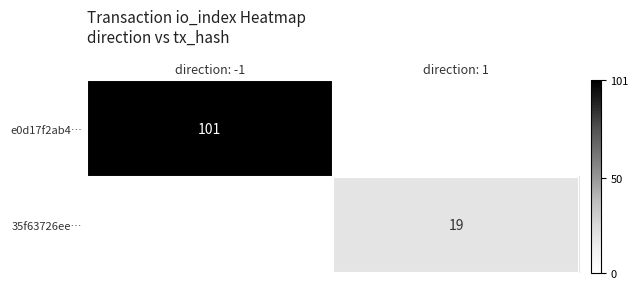

True or false: 35f63726ee… has a value of 19 at direction: 1.

True